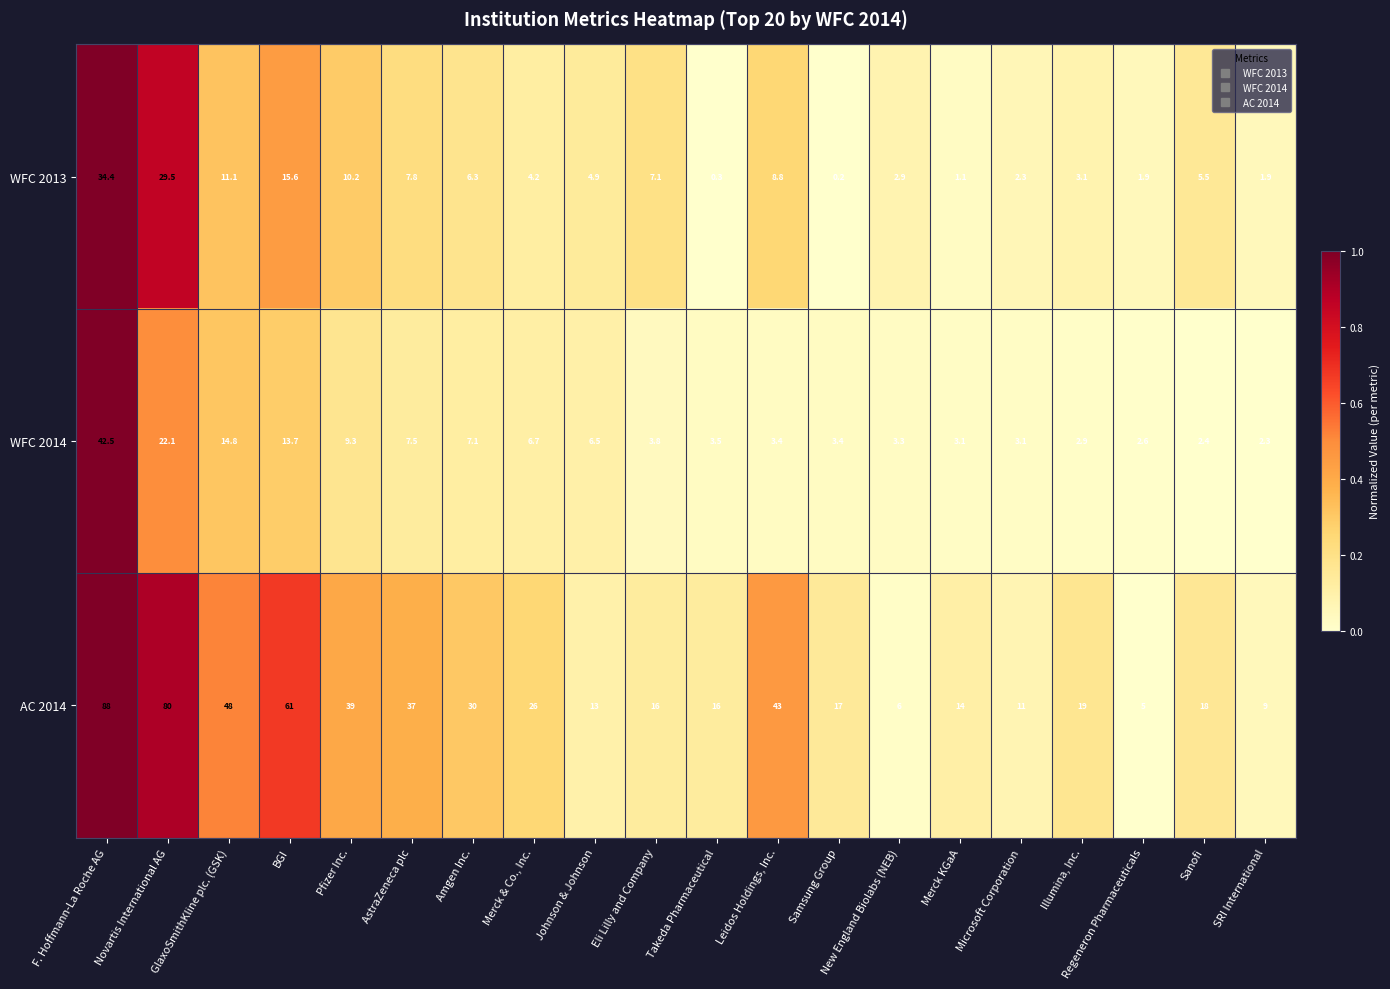

What is the average value of the WFC 2013 series?

8.0